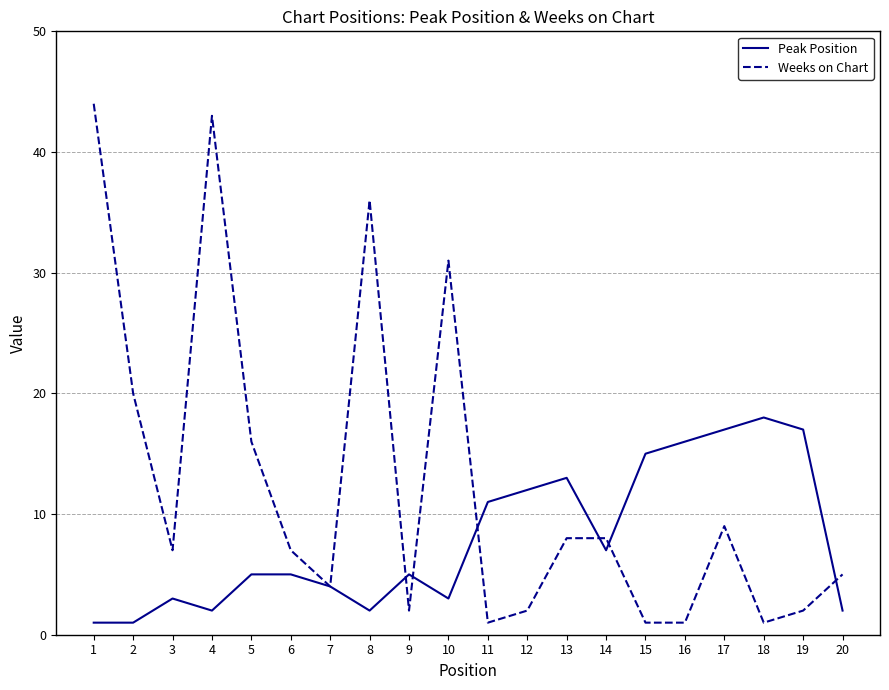

Which series has the widest spread of values?

Weeks on Chart